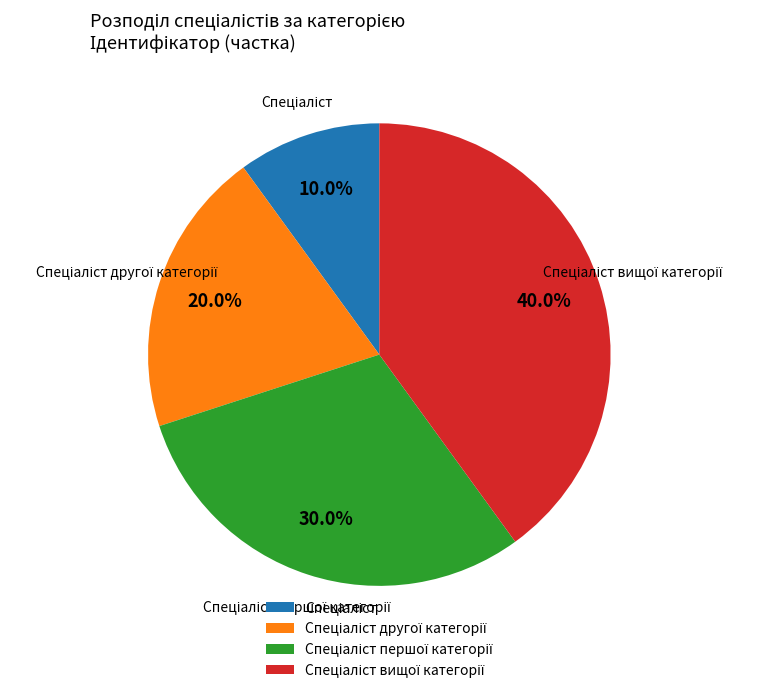

Does any single category account for the majority?

No